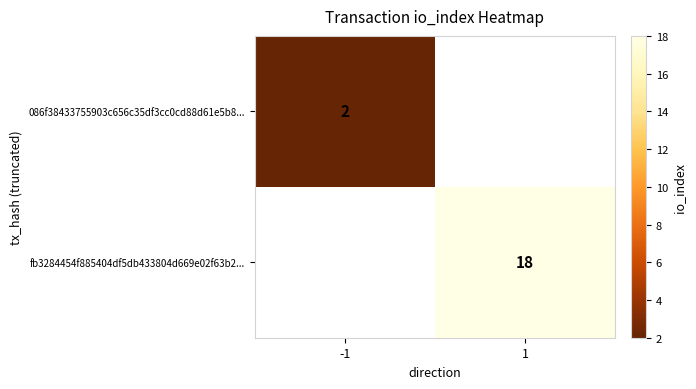

At how many categories does at least one series exceed 6?

1